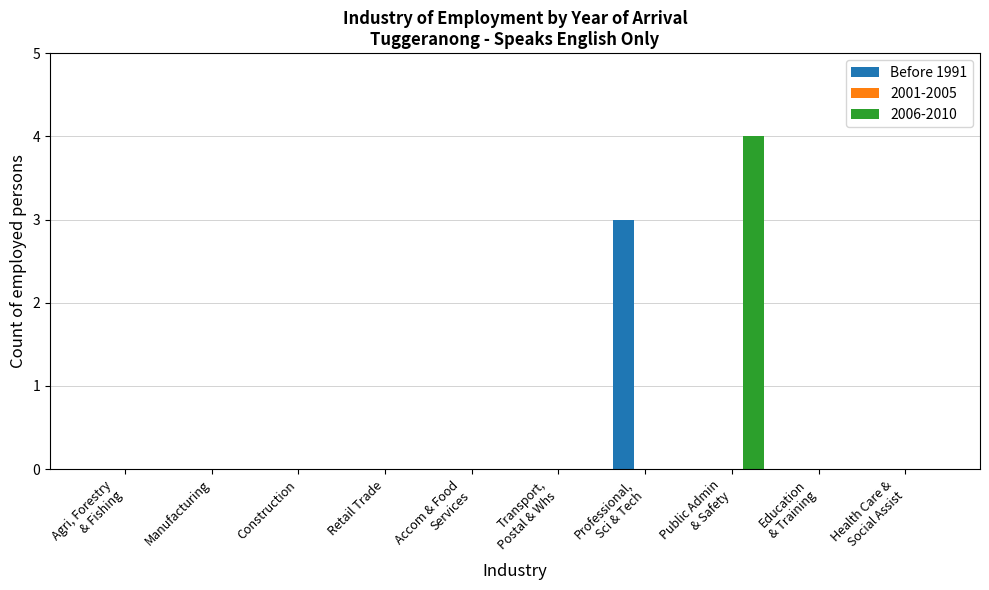

What is the maximum value shown in the chart?

4